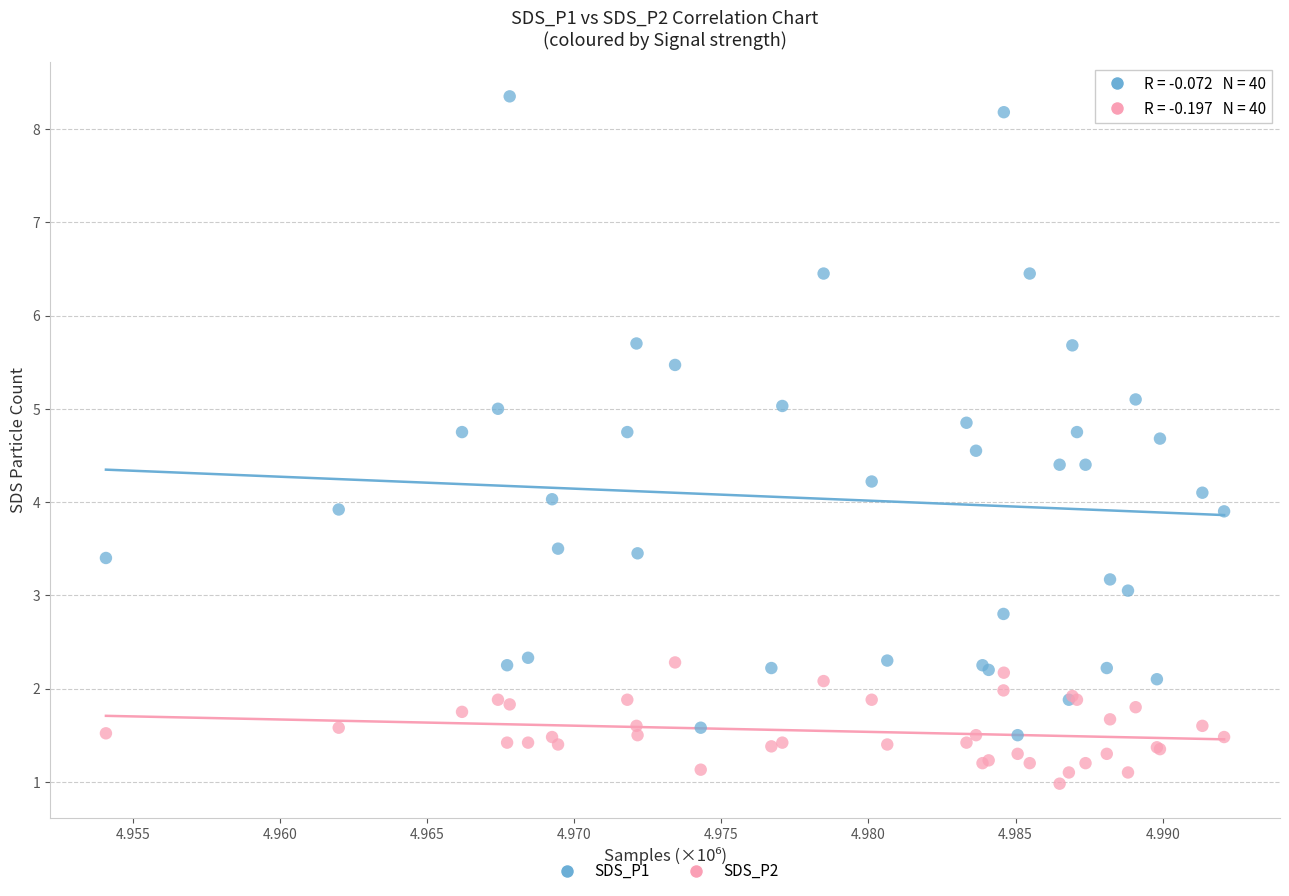

Which series contains the lowest Y value?

SDS_P2